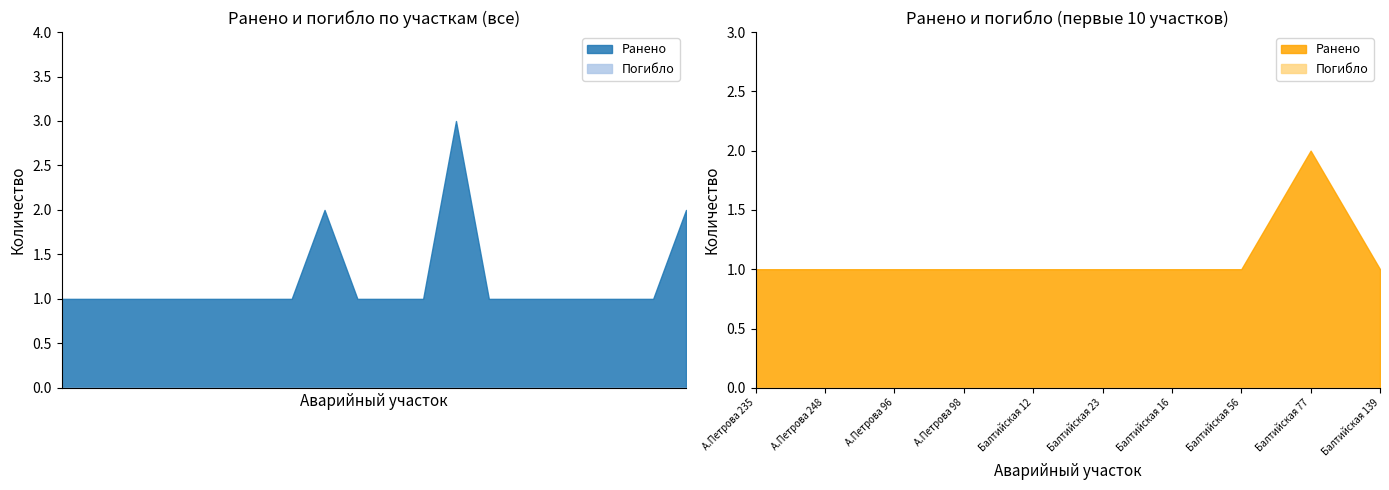

Count the number of data series in this chart.

2